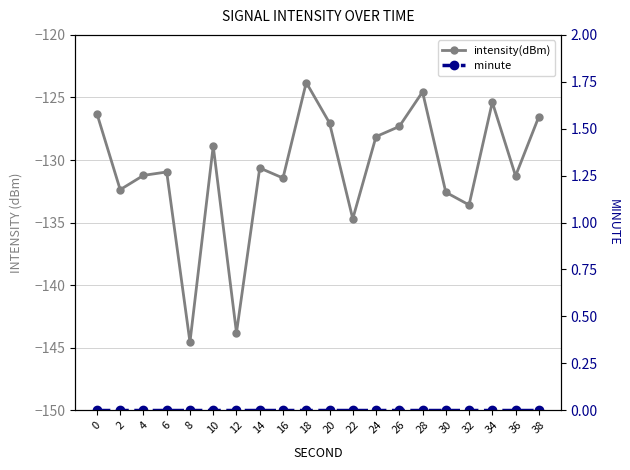

Between 34 and 36, which series saw the biggest shift?

intensity(dBm)